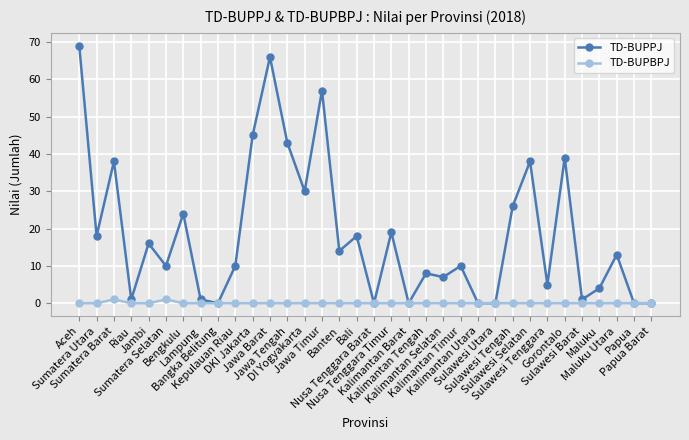

How many data points in TD-BUPPJ are less than 13?

17